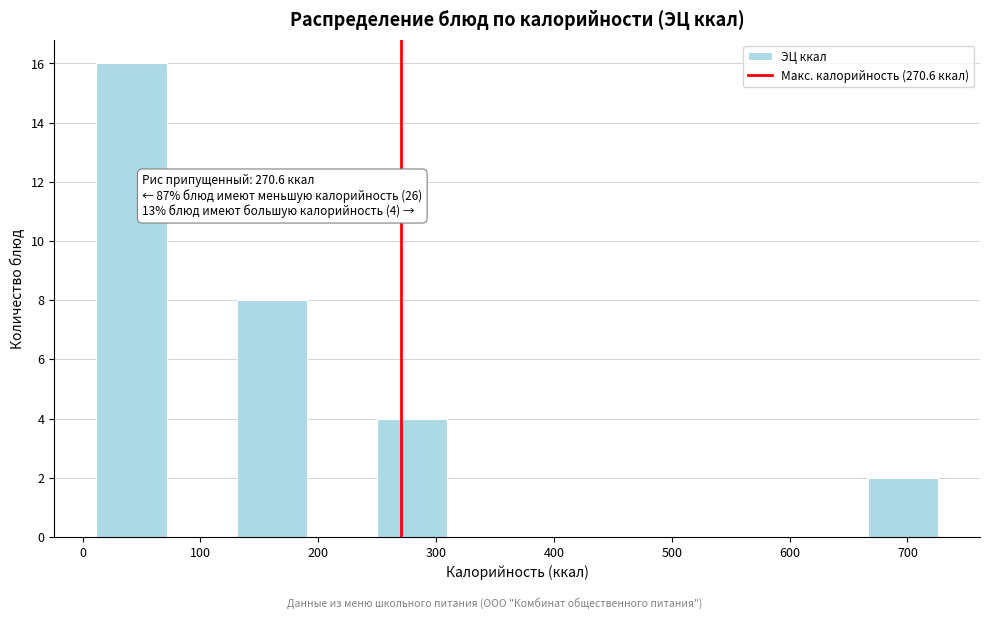

Over which range of the x-axis is the bar tallest?

10 to 70